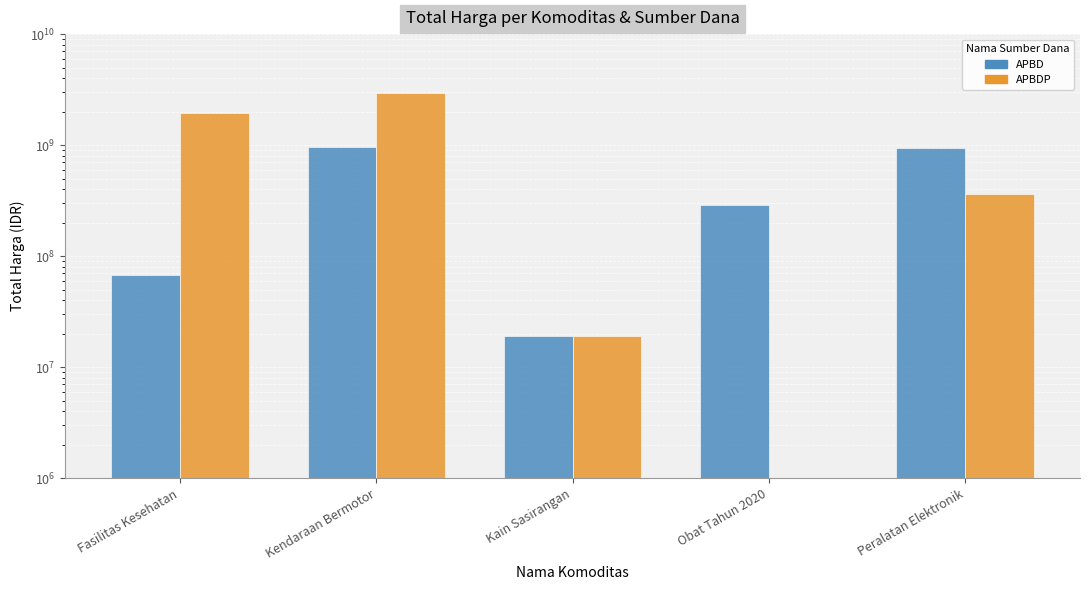

Reading left to right, transcribe all the data shown in this chart.

APBD: 67019075	957002100	18900000	291637910	948767000
APBDP: 1953197940	2970562000	19175000	0	362103800